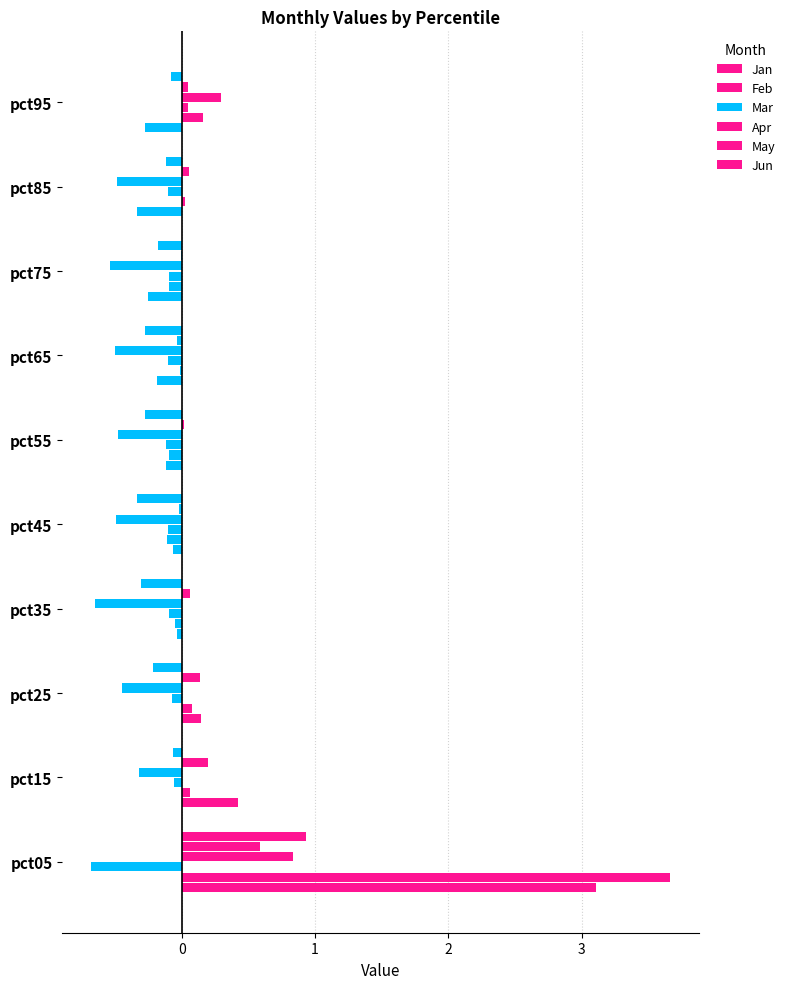

Count the number of data series in this chart.

6